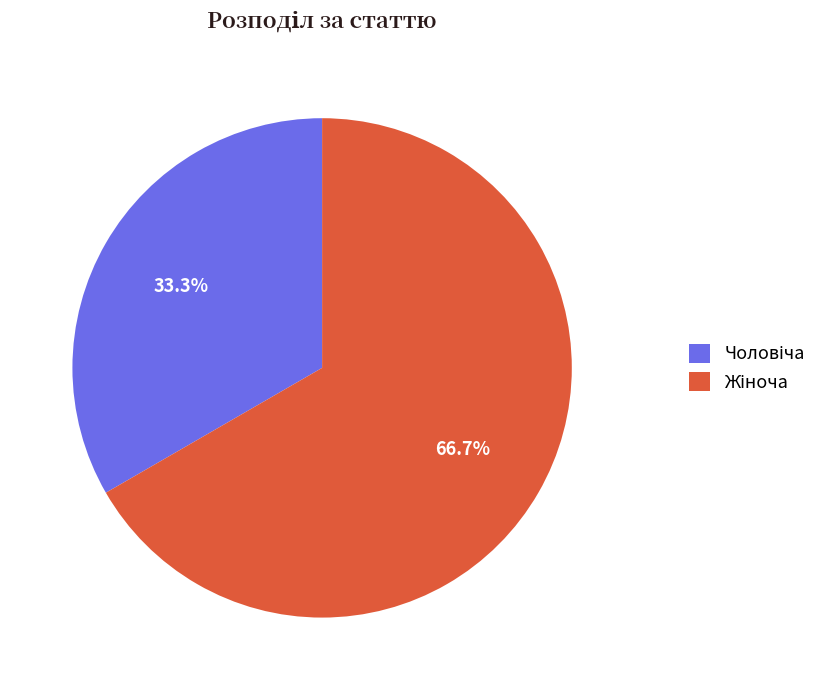

Count the number of slices in the pie.

2